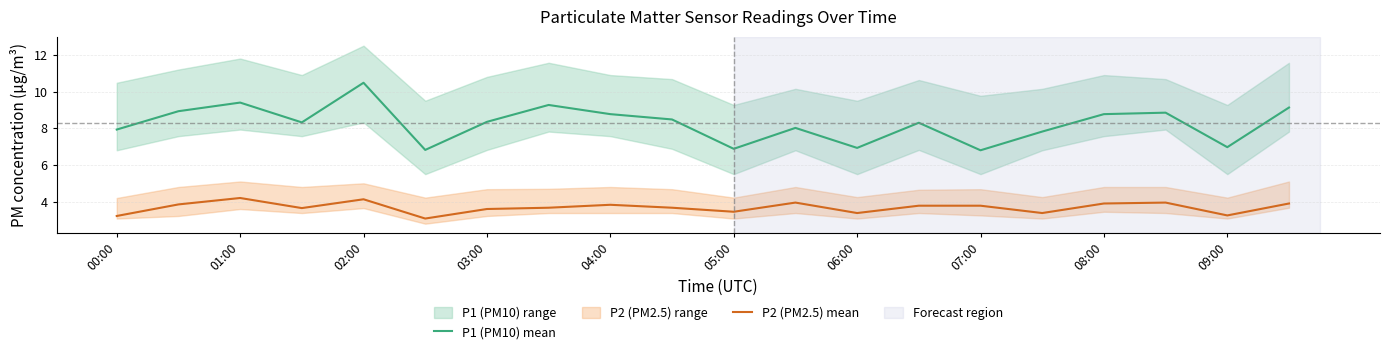

What is the label of the 20th point from the right?

00:00